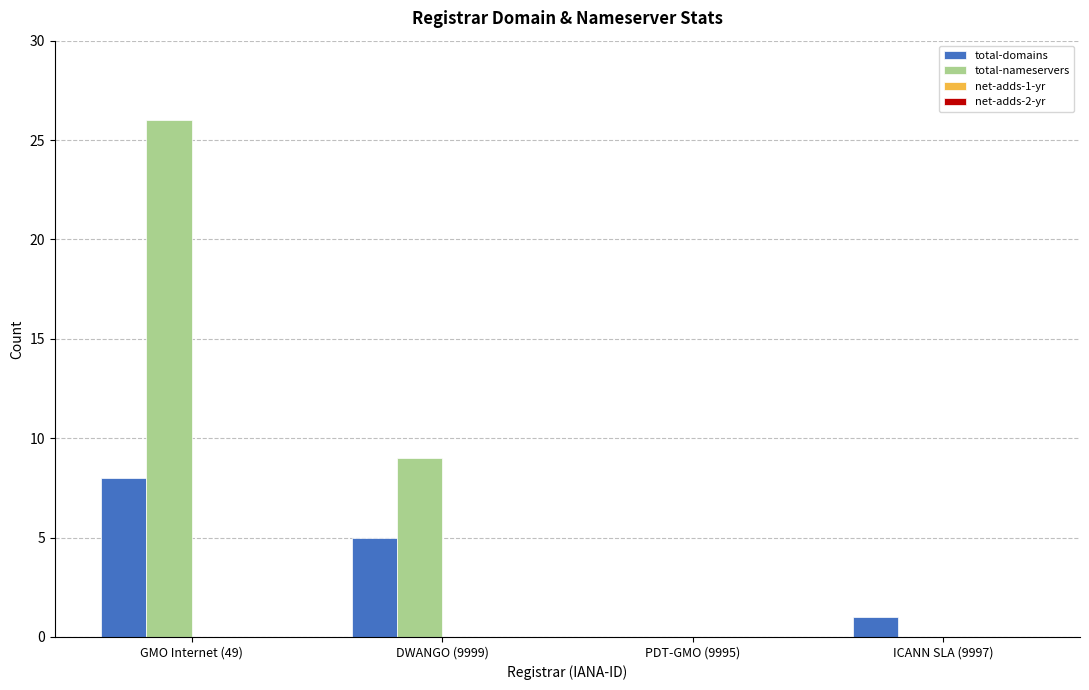

Which series has the largest total across all categories?

total-nameservers